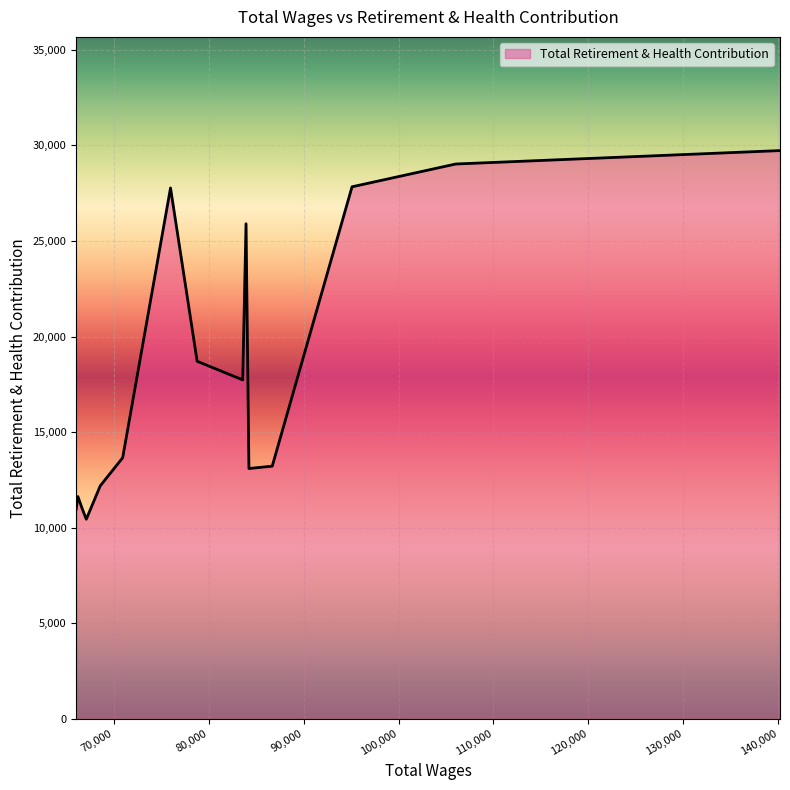

What is the smallest value displayed?

10448